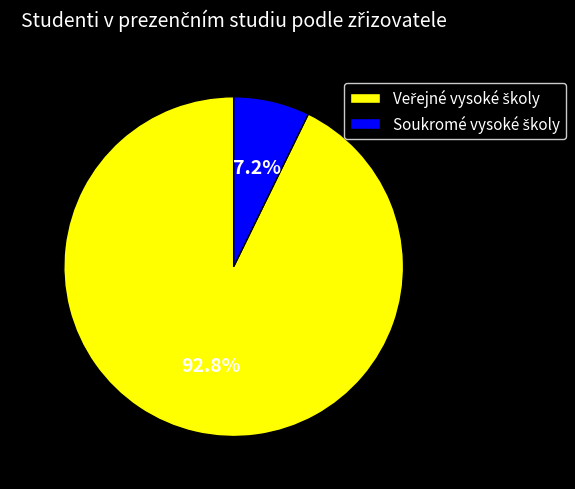

Is there a majority slice in this chart?

Yes